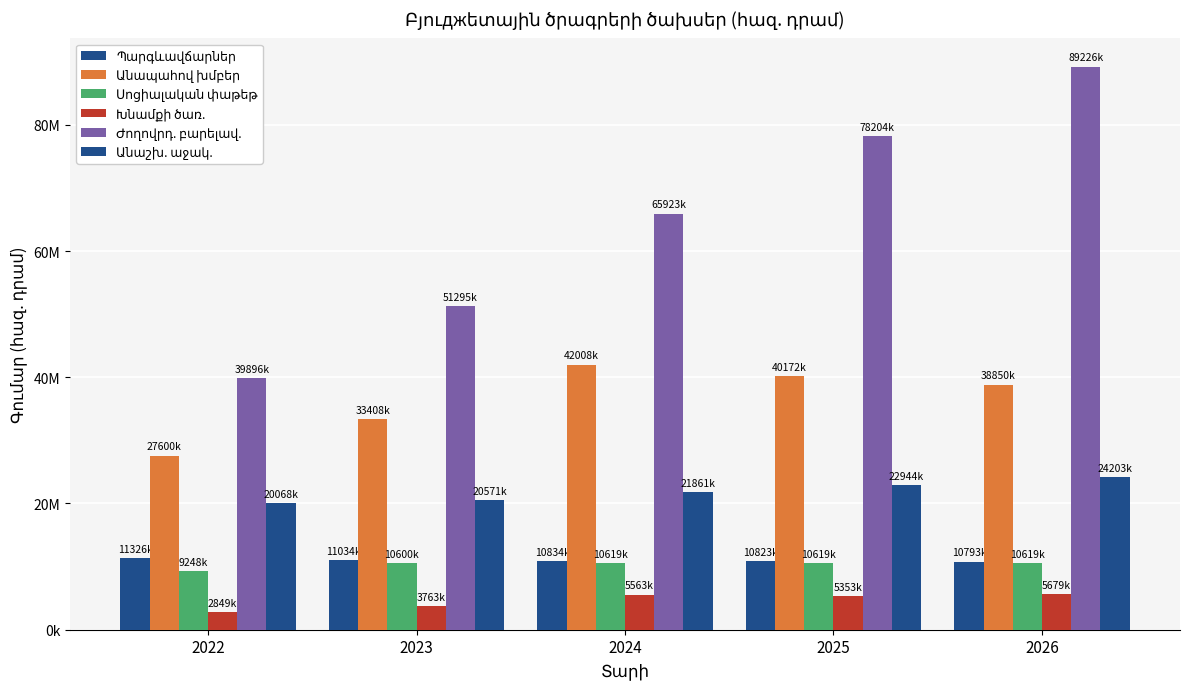

Does the chart contain stacked bars?

No